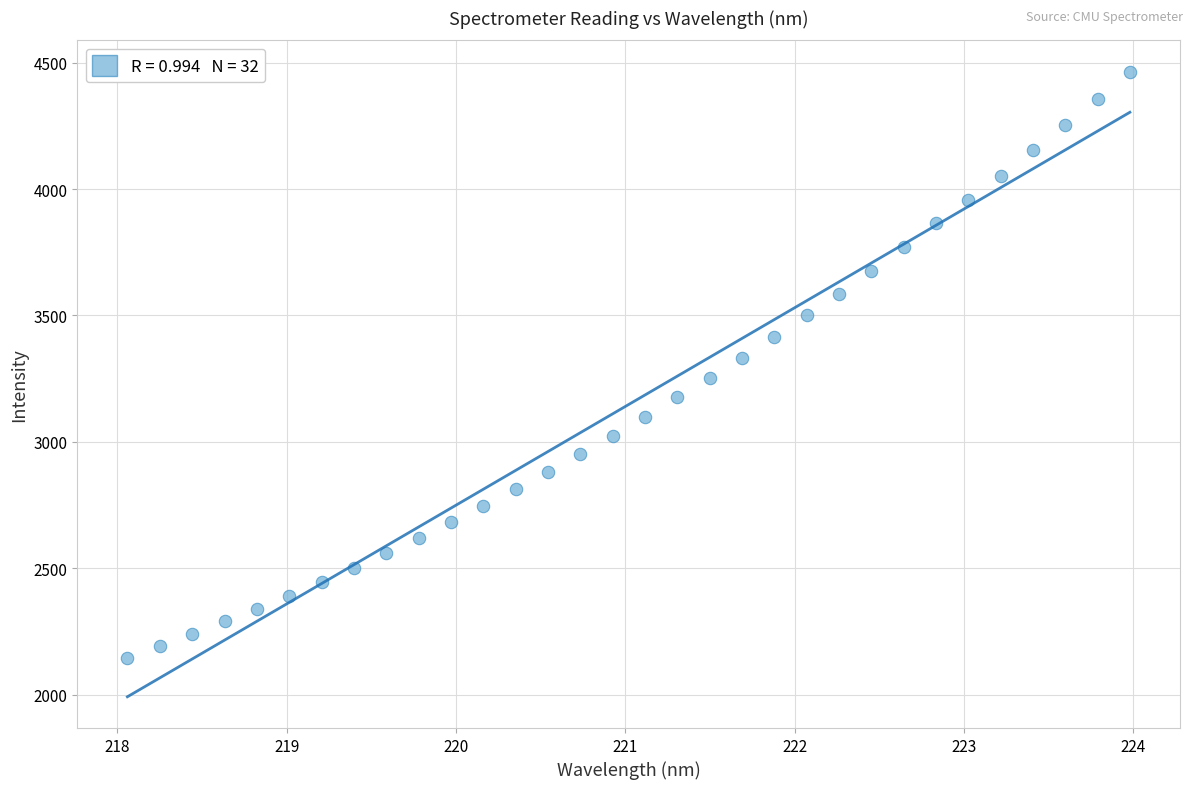

What is the range of Y values (max minus min)?

2318.5